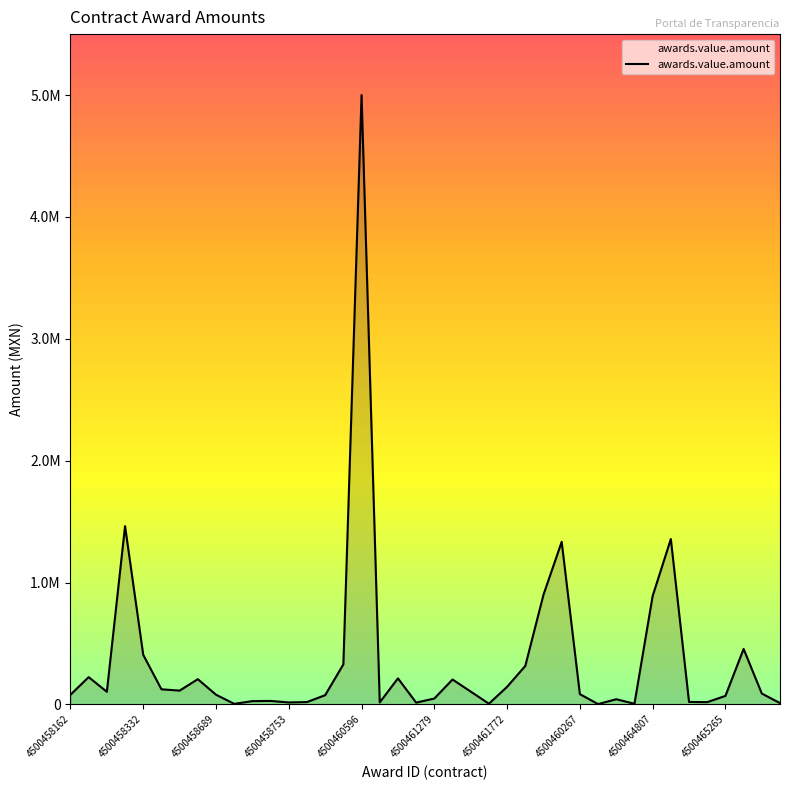

At which category does the data reach its first local valley?

4500458270